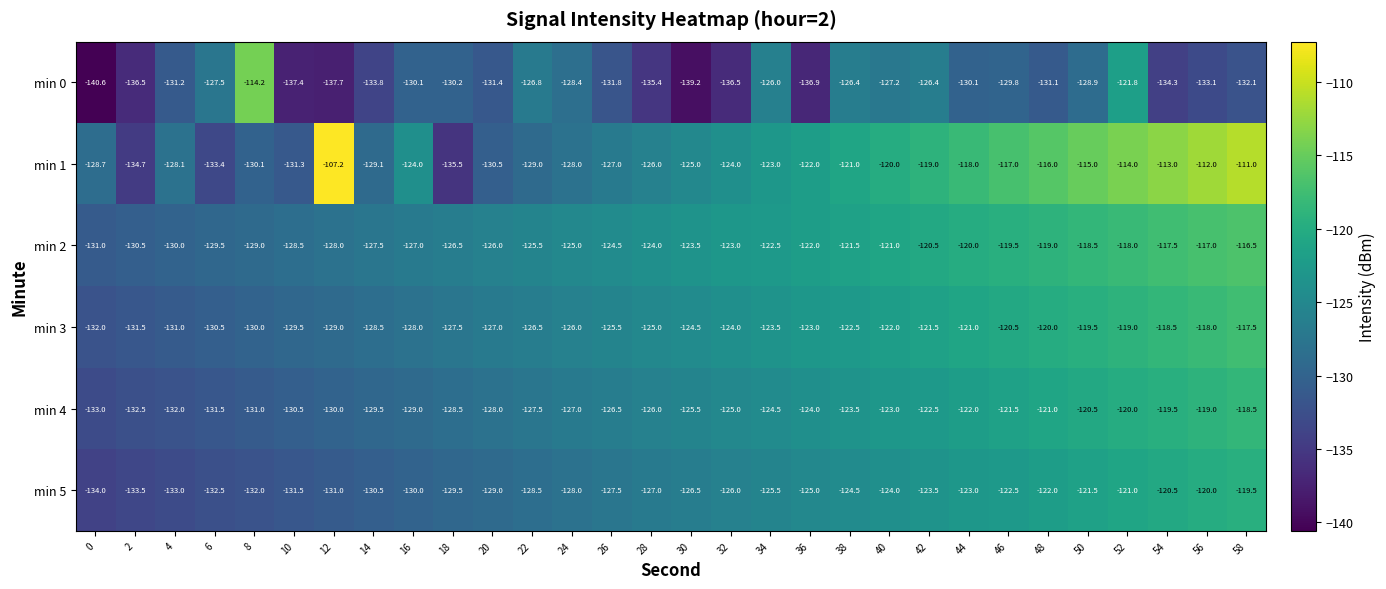

What is the total value across all series at 34?

-745.0